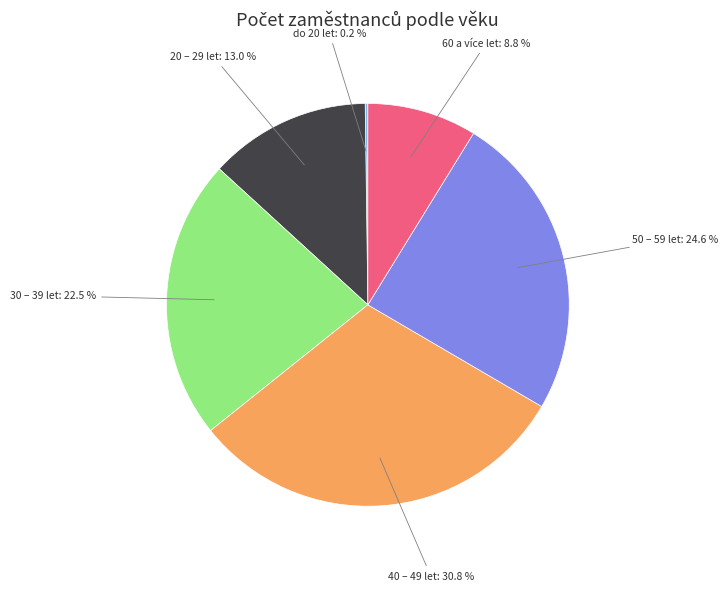

Does any single category account for the majority?

No